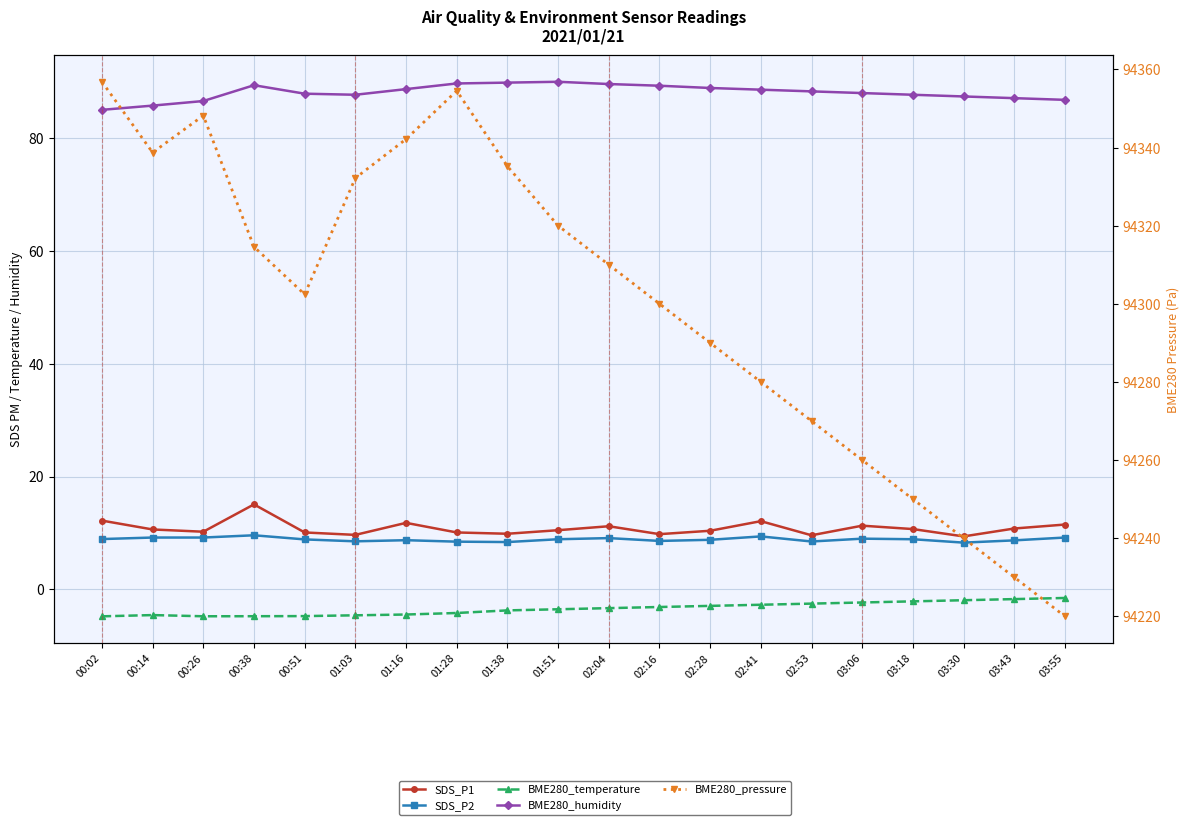

The value of BME280_humidity at 03:06 is 87.9. True or false?

True